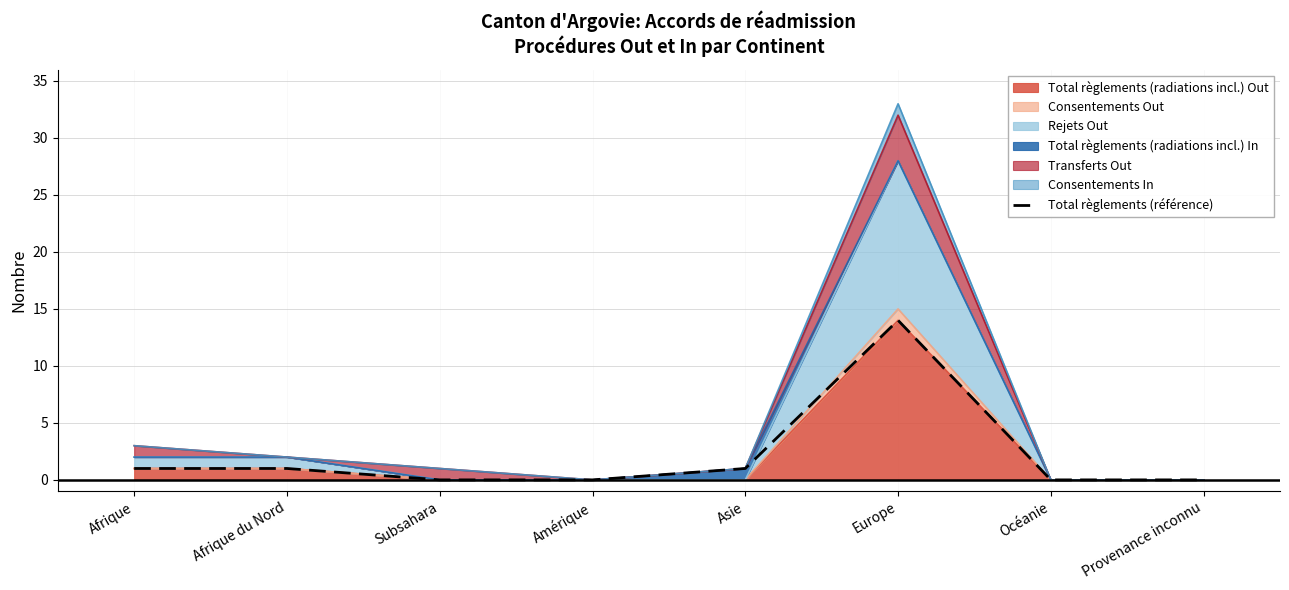

The chart shows a value of -5 at Océanie. True or false?

False